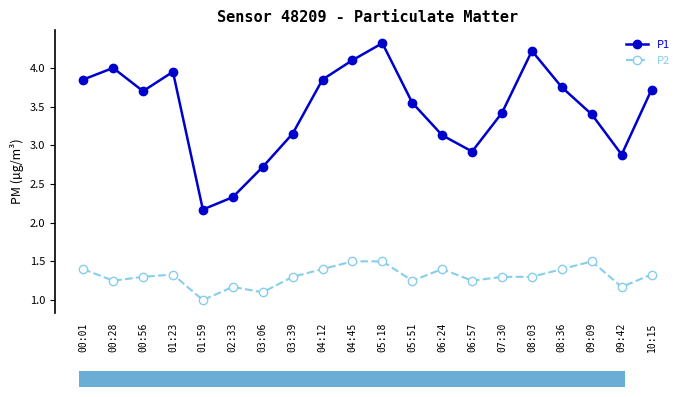

At which category does the chart reach its minimum across all series?

01:59